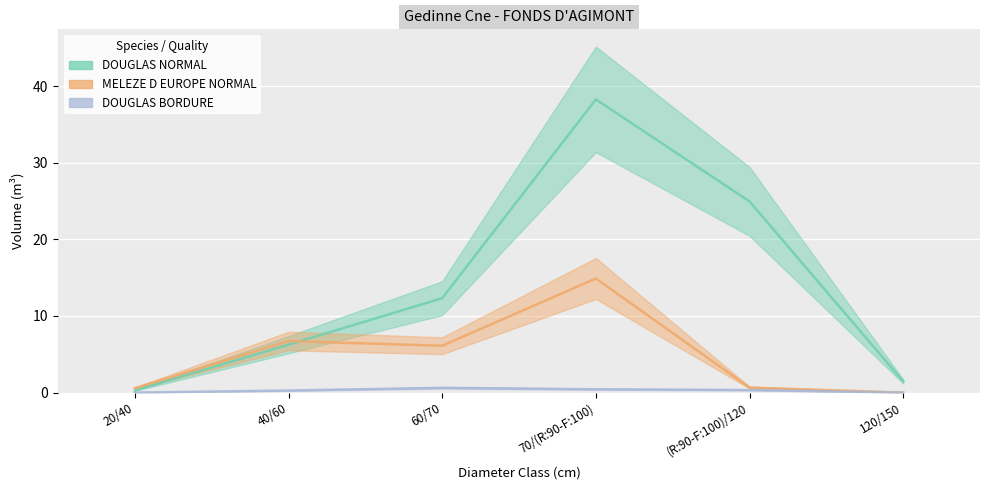

What is the difference between the maximum and minimum values in the DOUGLAS BORDURE series?

0.6